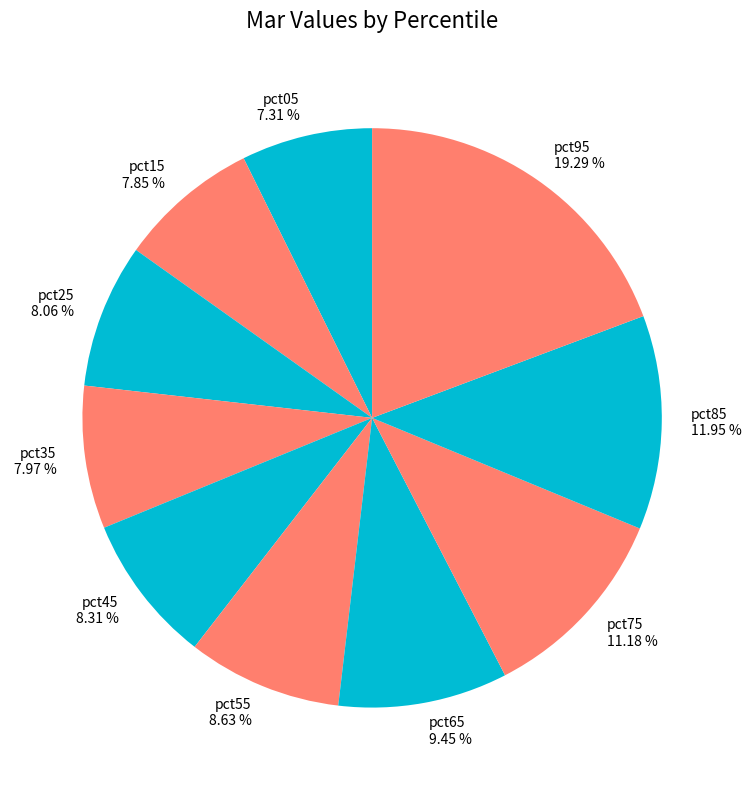

Combined, do pct45 and pct35 account for over 50%?

No